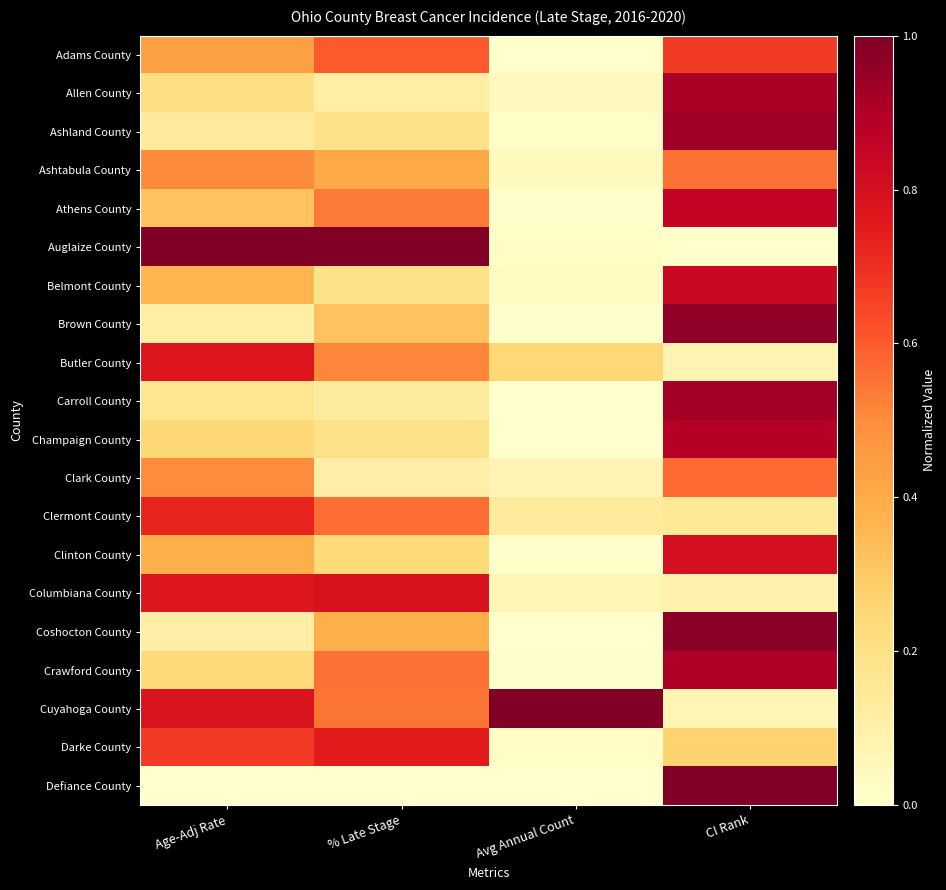

Between % Late Stage and Age-Adj Rate, which is larger?

% Late Stage